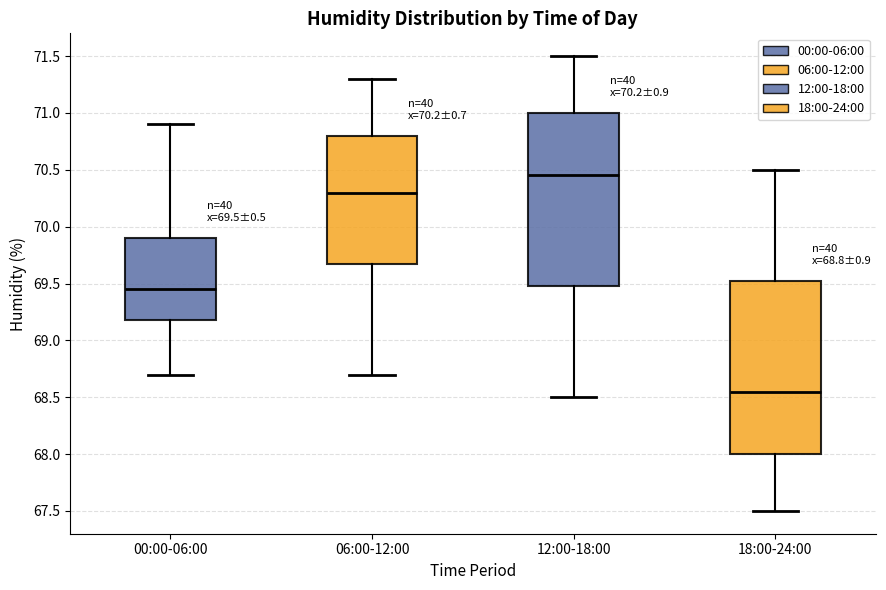

Which box has the lowest median line?

18:00-24:00